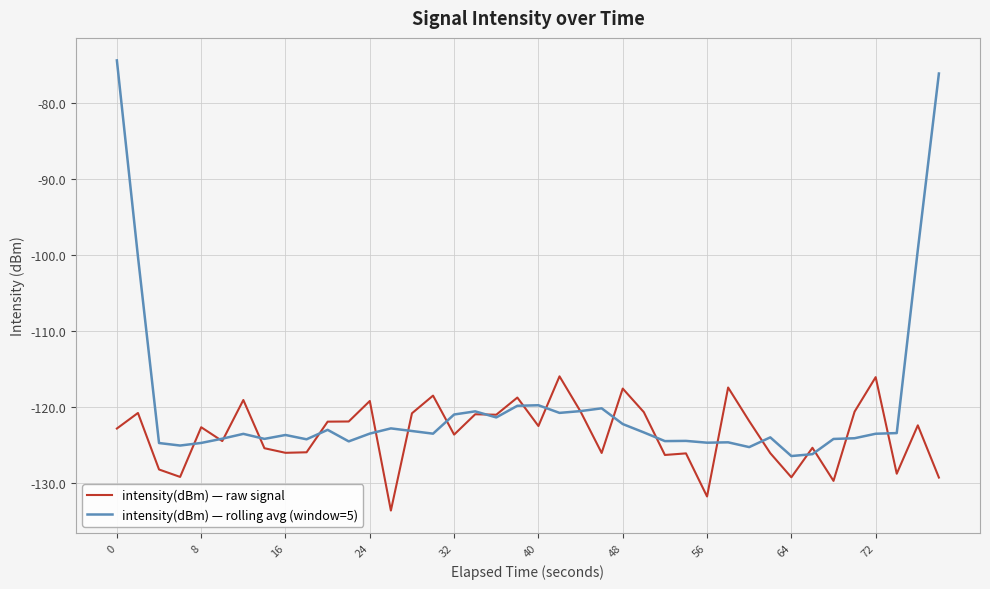

What are all the series names shown in the legend?

intensity(dBm) — raw signal, intensity(dBm) — rolling avg (window=5)